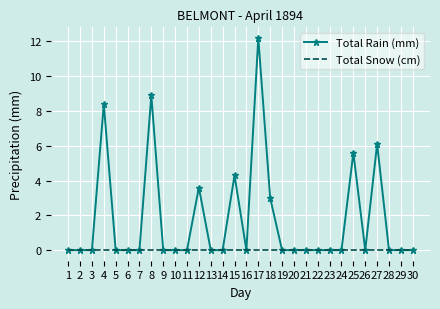

At which label is Total Rain (mm) closest to 6?

27